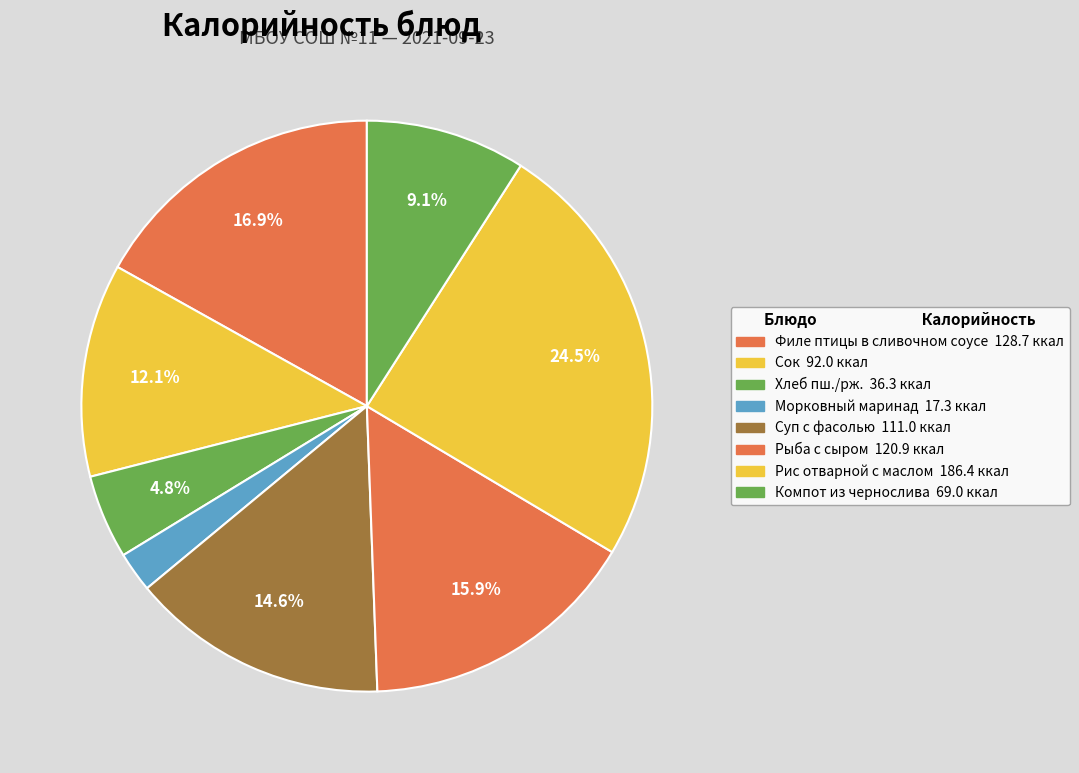

What is the change in value from Морковный маринад to Рыба с сыром?

+103.6